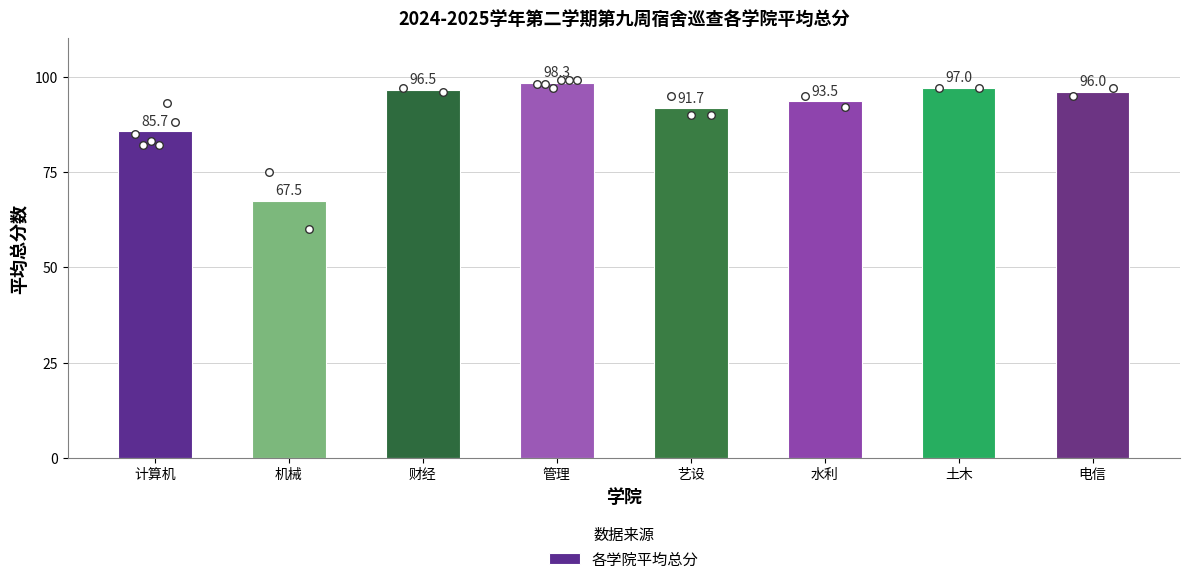

Between 机械 and 水利, which is larger?

水利